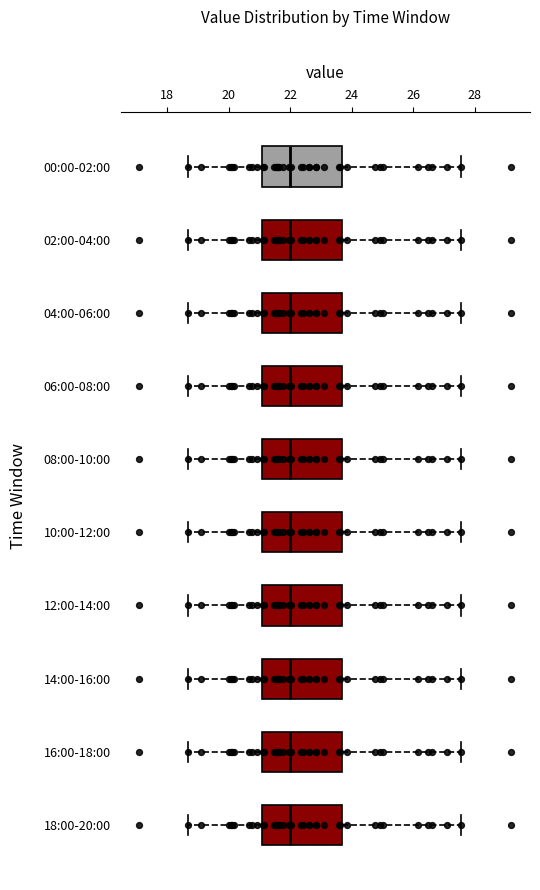

Reading bottom to top, read every box against the x-axis: the position of its median line, the range the box covers, and the ends of its whiskers. The values are not printed on the chart, so give them approximately, as read against the axis.

18:00-20:00: median 22.0, box 21.0 to 23.6, whiskers 18.6 to 27.6
16:00-18:00: median 22.0, box 21.0 to 23.6, whiskers 18.6 to 27.6
14:00-16:00: median 22.0, box 21.0 to 23.6, whiskers 18.6 to 27.6
12:00-14:00: median 22.0, box 21.0 to 23.6, whiskers 18.6 to 27.6
10:00-12:00: median 22.0, box 21.0 to 23.6, whiskers 18.6 to 27.6
08:00-10:00: median 22.0, box 21.0 to 23.6, whiskers 18.6 to 27.6
06:00-08:00: median 22.0, box 21.0 to 23.6, whiskers 18.6 to 27.6
04:00-06:00: median 22.0, box 21.0 to 23.6, whiskers 18.6 to 27.6
02:00-04:00: median 22.0, box 21.0 to 23.6, whiskers 18.6 to 27.6
00:00-02:00: median 22.0, box 21.0 to 23.6, whiskers 18.6 to 27.6